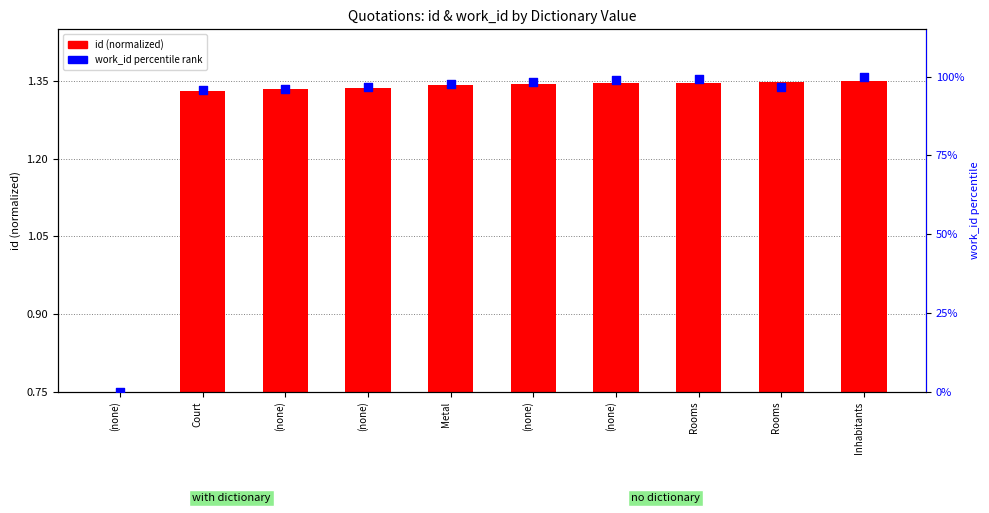

At which category is the sum across all series the highest?

Inhabitants